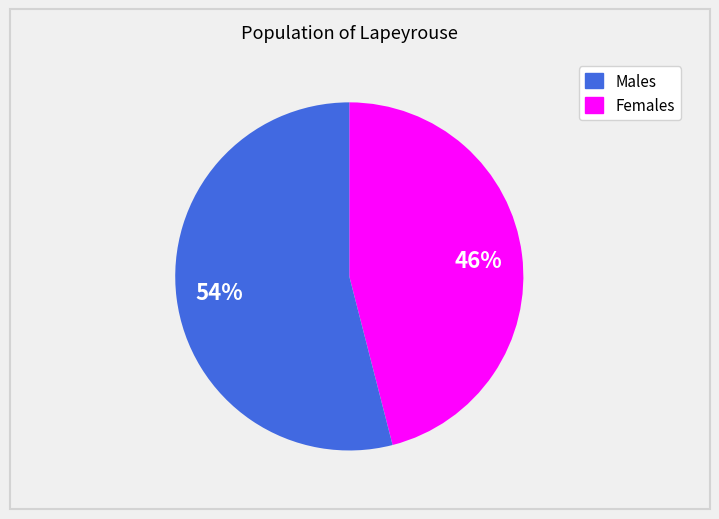

Count the number of slices in the pie.

2